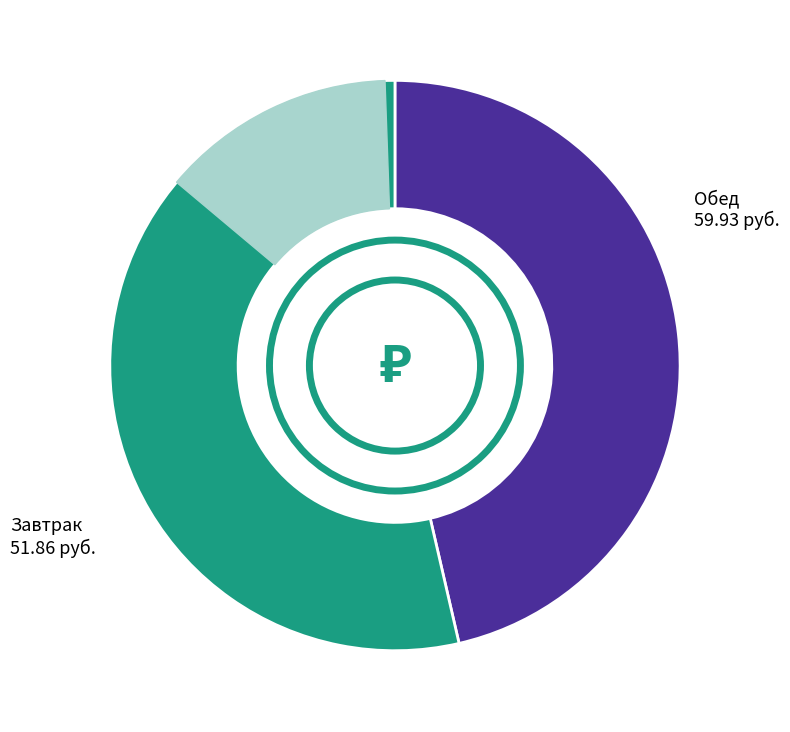

What portion of the pie excludes Кисель фруктовый?

98.3%